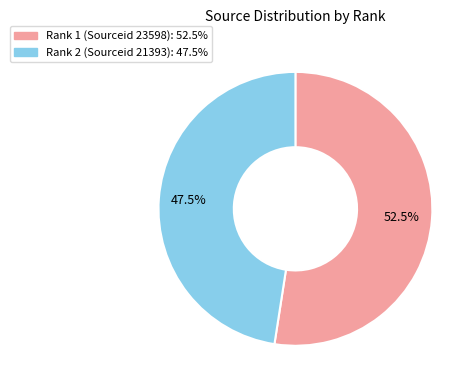

Does any single category account for the majority?

Yes